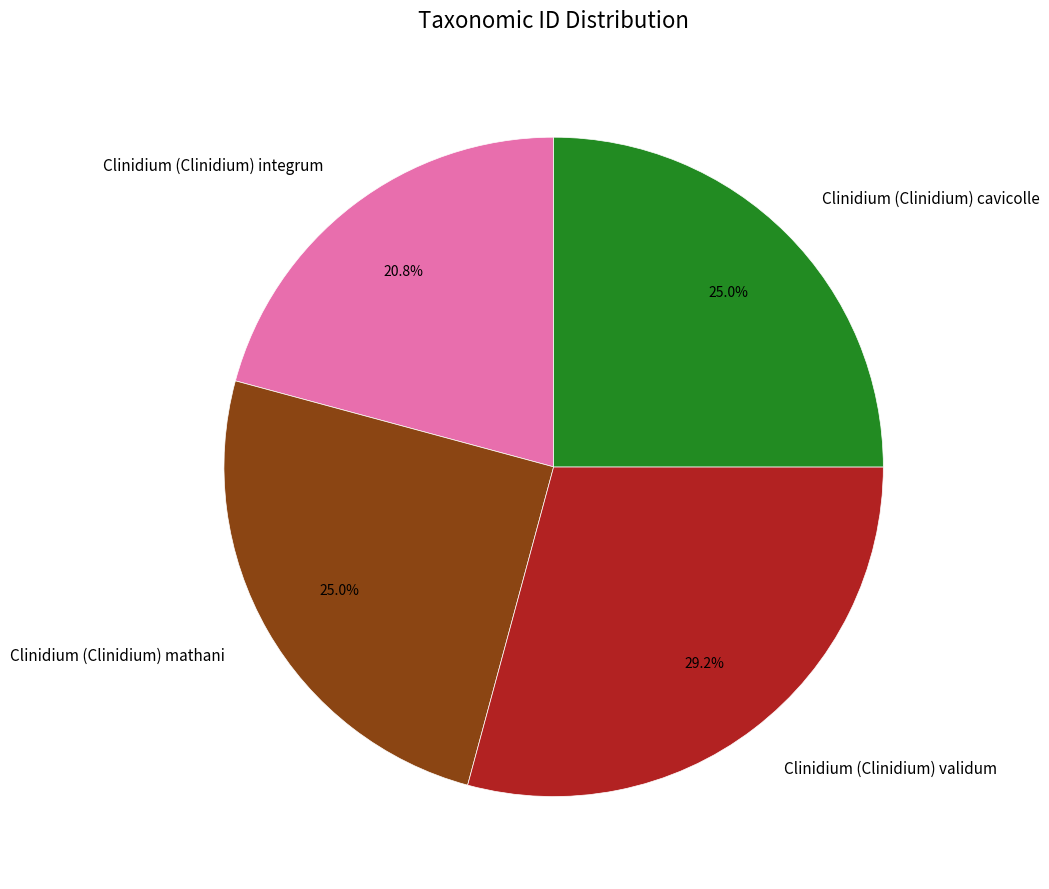

Is there any slice that represents more than half of the pie?

No